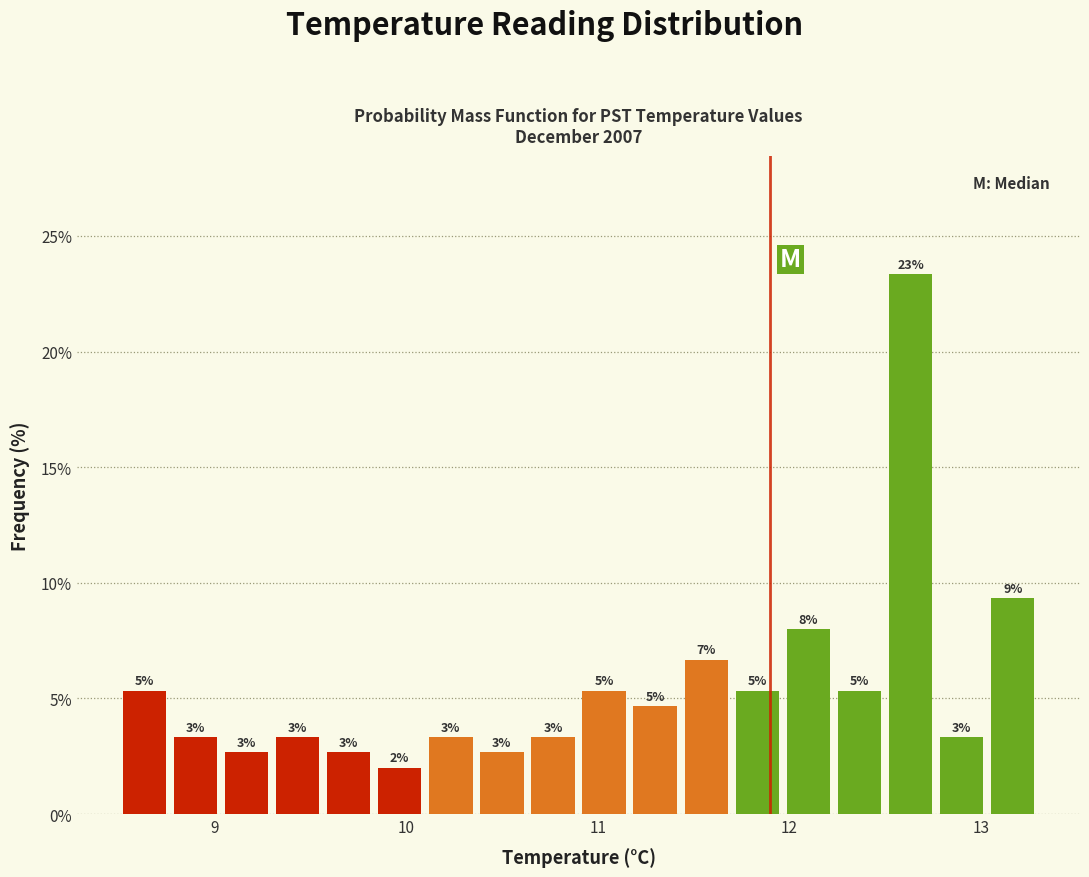

Read against the x-axis, roughly where is the centre of the tallest bar?

12.6